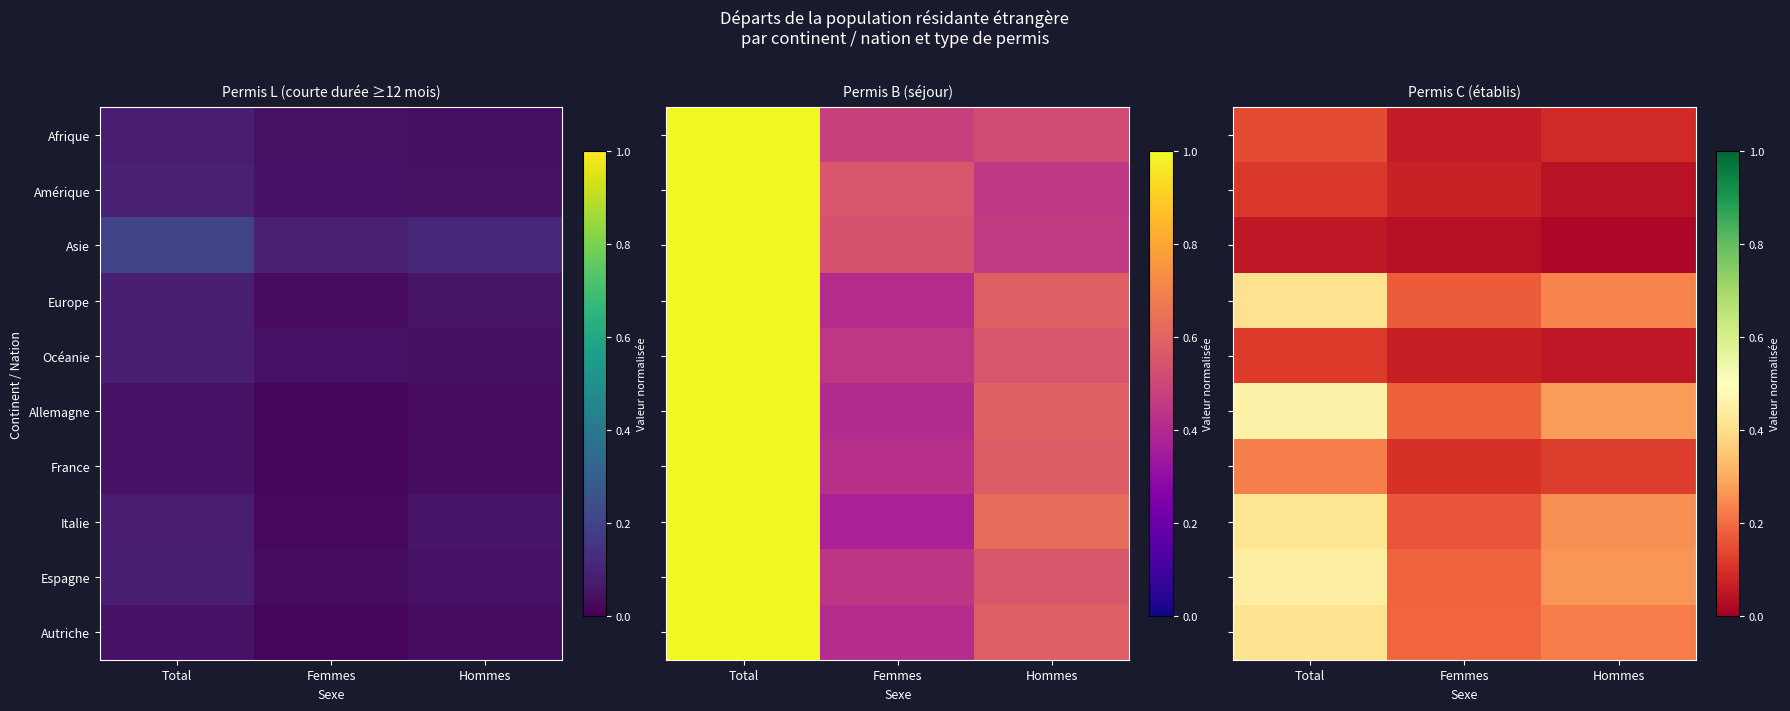

At Total, list the series in order from largest to smallest.

Allemagne, Espagne, Italie, Autriche, Europe, France, Afrique, Océanie, Amérique, Asie